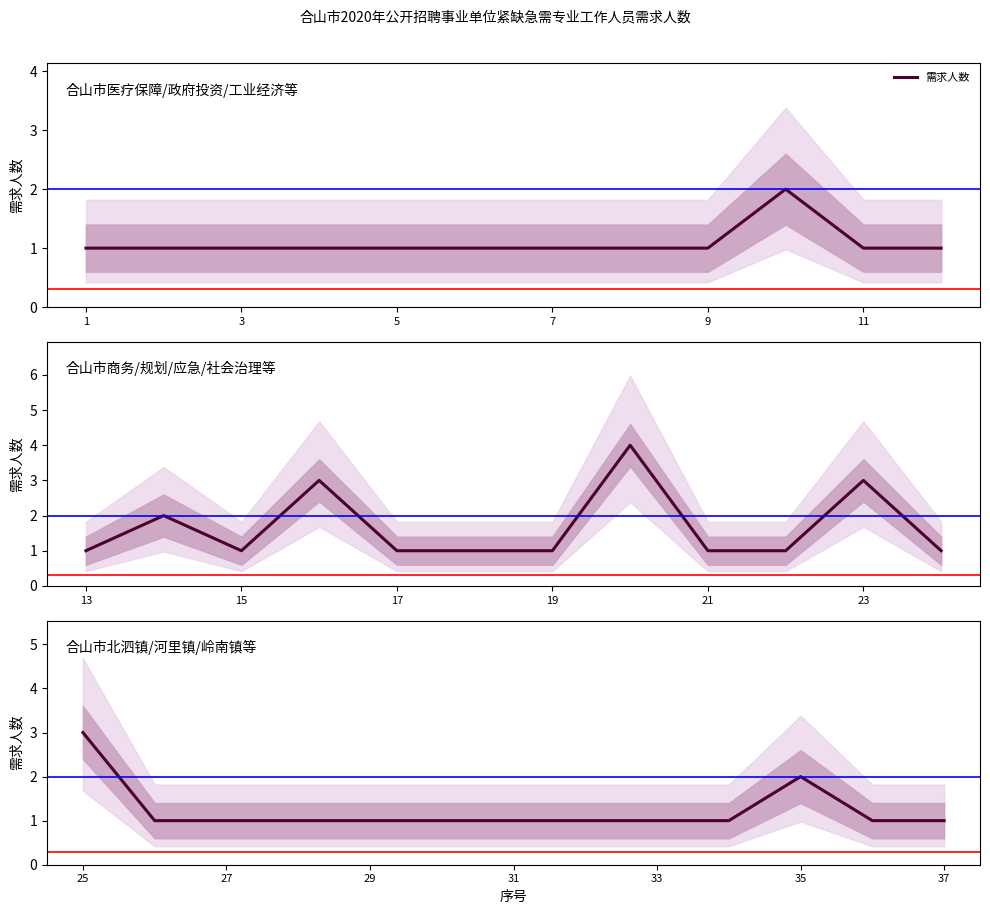

What is the average value?

1